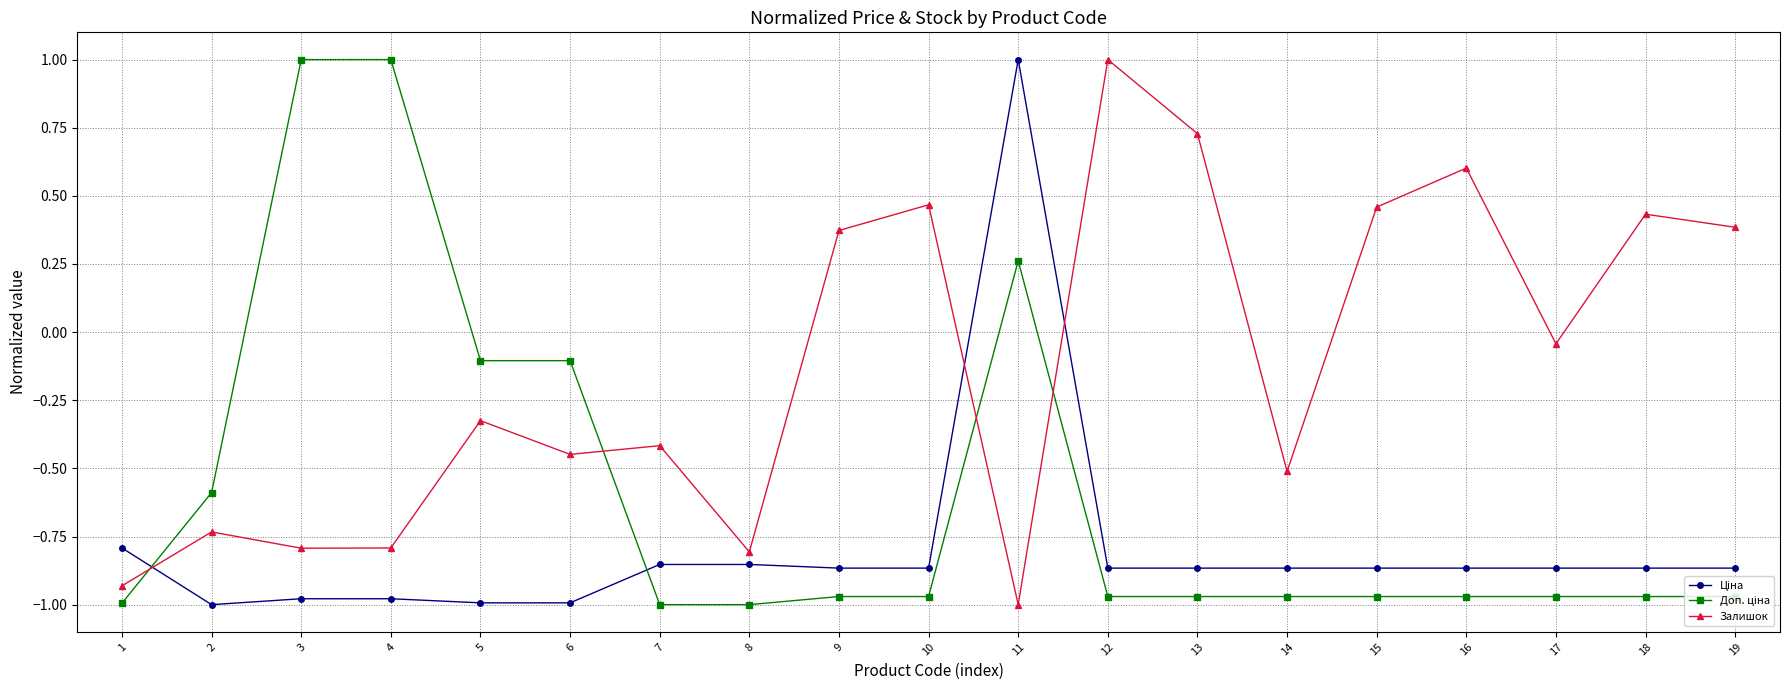

Where is the first local maximum for Залишок?

2